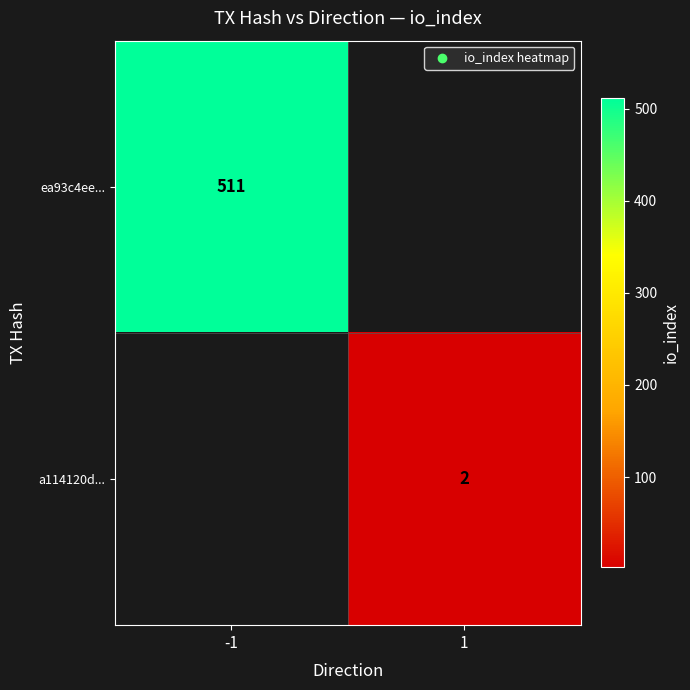

At which label is ea93c4ee... closest to 511?

-1